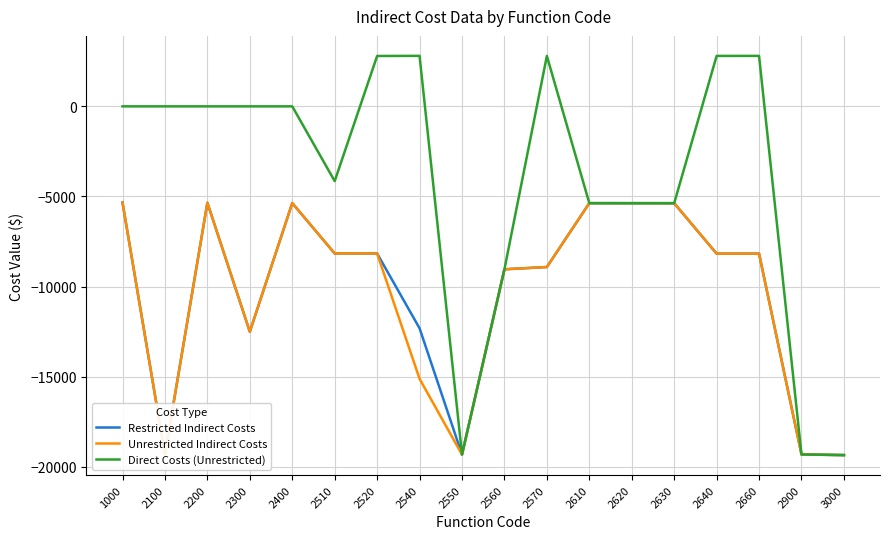

What is the maximum value for Restricted Indirect Costs?

-5336